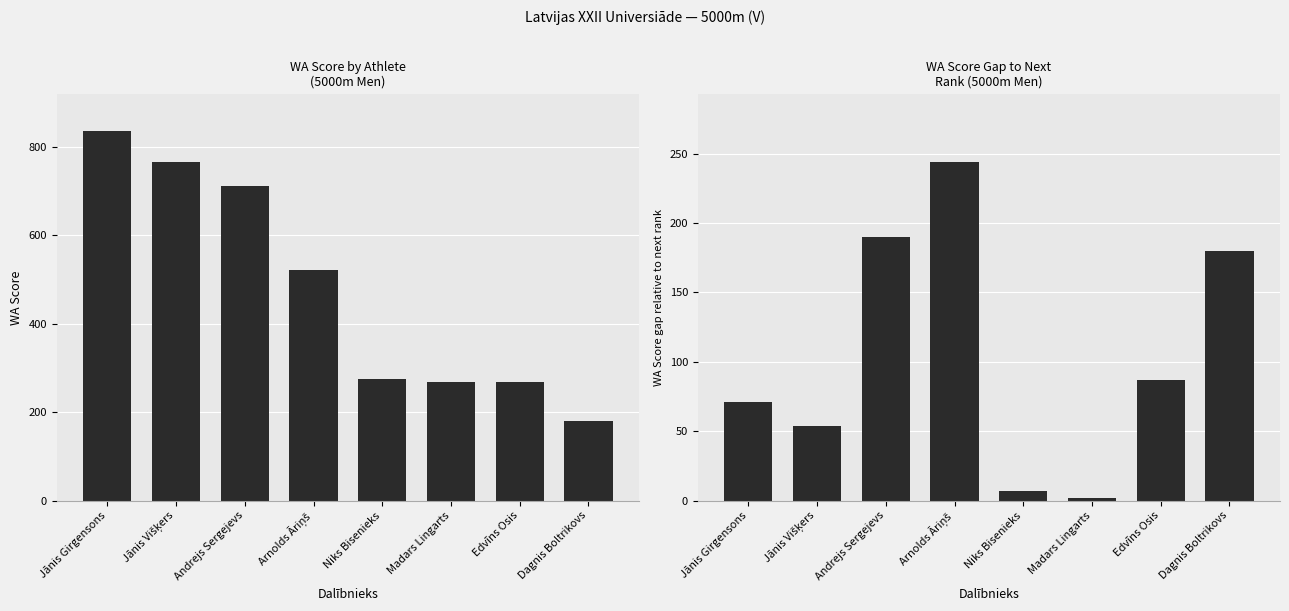

What is the spread (max minus min) of values at Jānis Višķers?

710